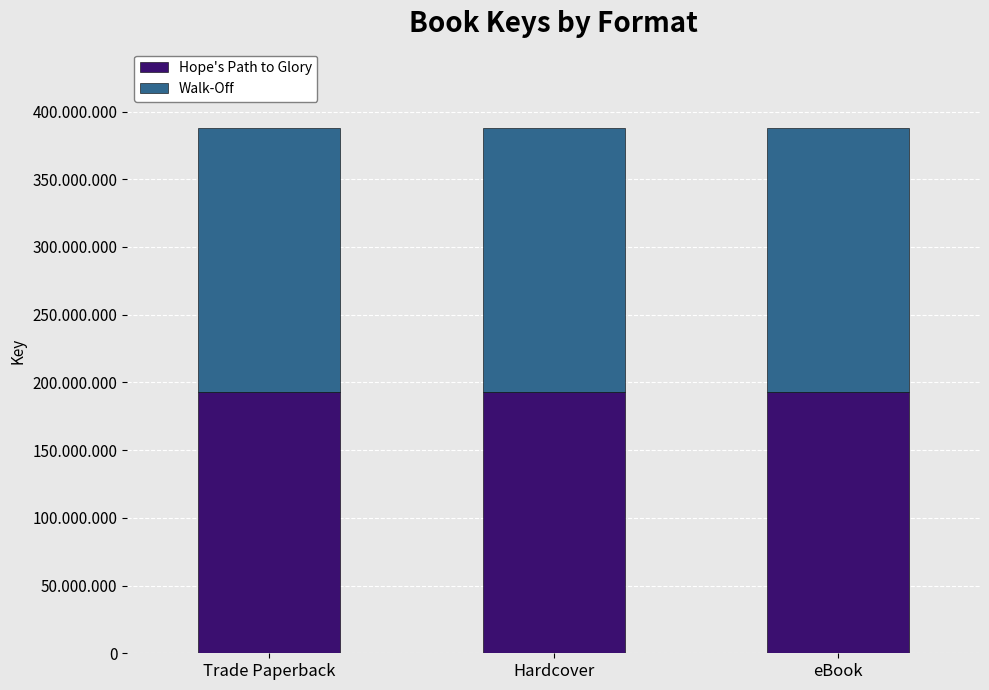

True or false: Walk-Off has a value of 317200460 at Hardcover.

False